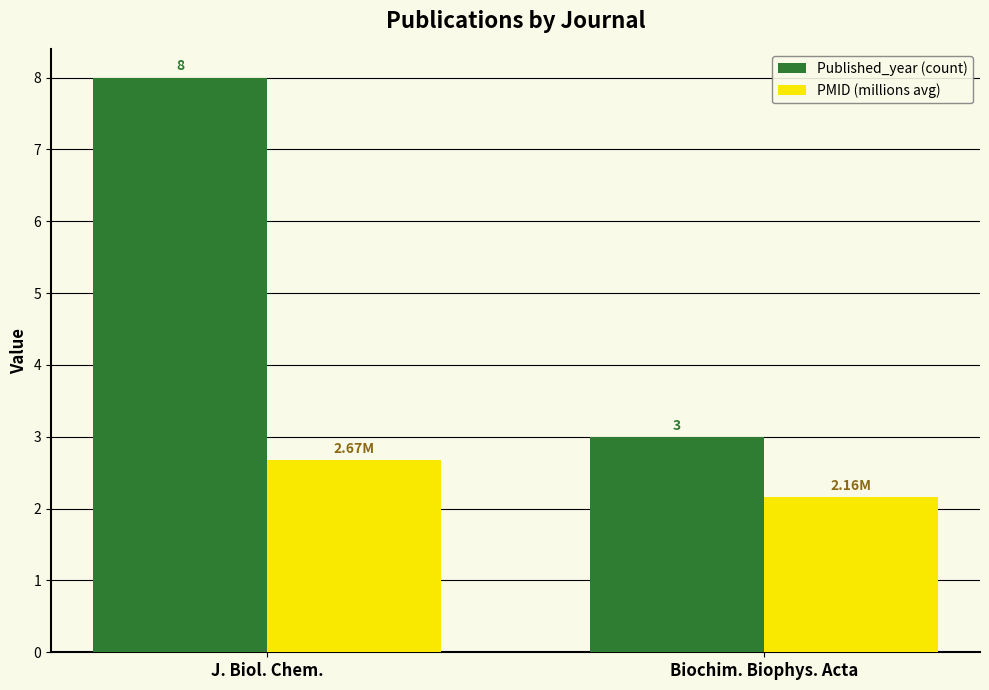

Where is PMID (millions avg) nearest to the value 2?

Biochim. Biophys. Acta